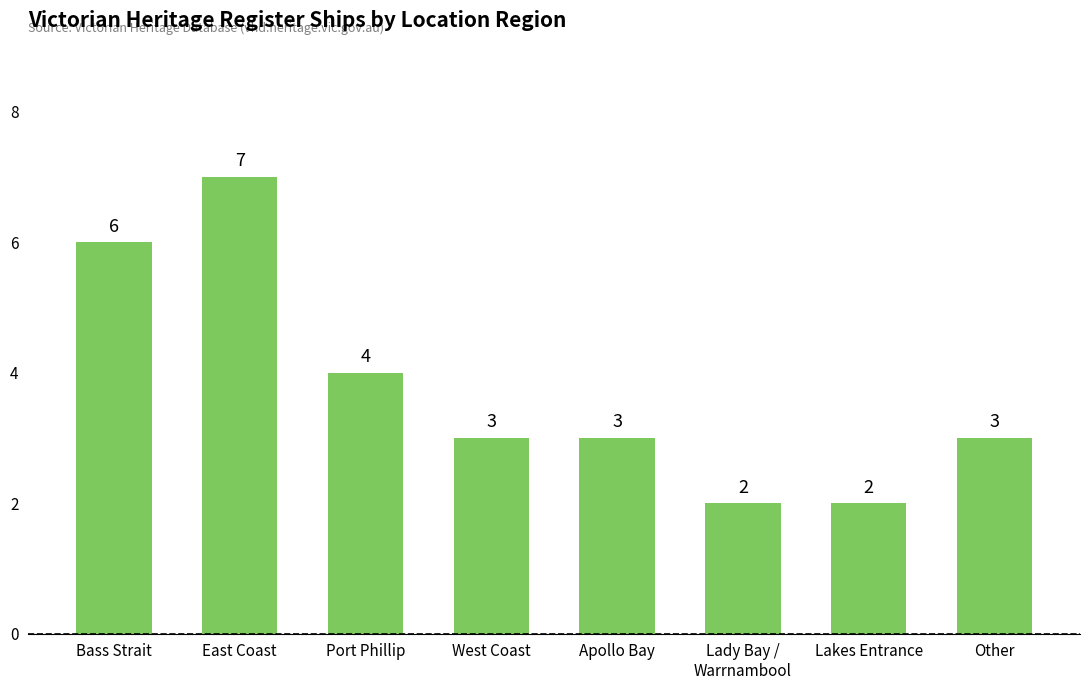

How many values are between 3 and 6?

5